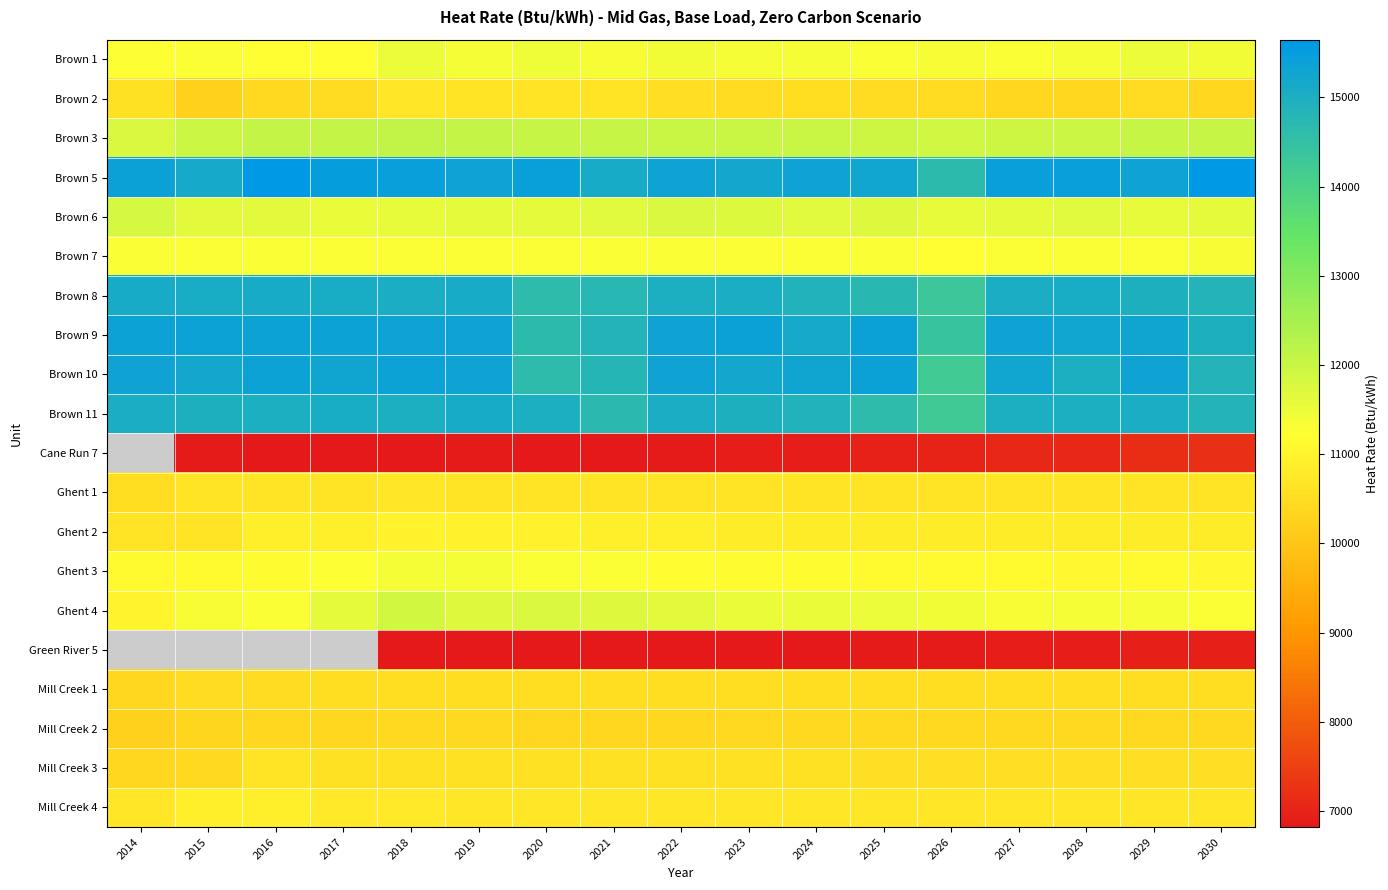

The value of Ghent 2 at 2026 is 6720.9. True or false?

False